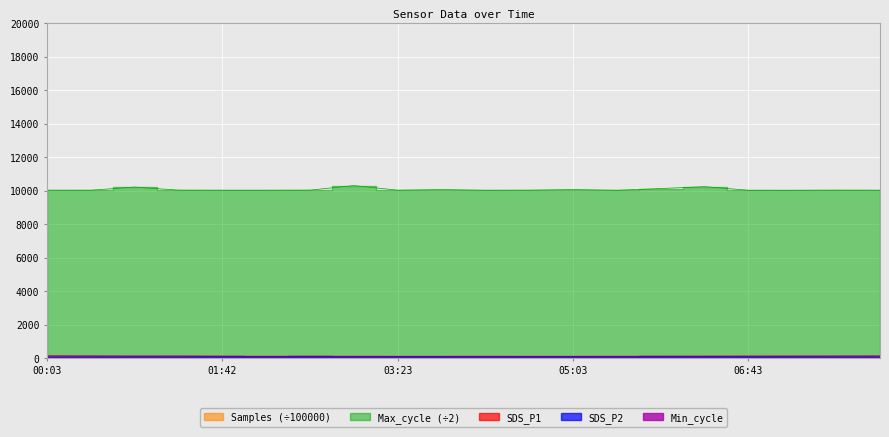

Reading left to right, list all the values displayed in this chart.

SDS_P1: 131.4	127.3	123.4	124.8	115.8	108.0	112.7	110.5	106.8	107.5	109.0	106.8	107.5	109.0	112.8	115.9	120.0	122.5	124.8	127.3
SDS_P2: 119.0	115.7	111.8	112.8	104.0	97.2	101.1	94.3	94.6	92.7	94.6	95.5	92.7	94.6	100.8	104.2	108.4	110.6	112.8	115.7
Max_cycle: 10024.5	10023.0	10212.5	10028.0	10022.5	10022.5	10028.5	10300.5	10025.0	10062.0	10021.0	10026.5	10062.0	10021.0	10122.5	10238.0	10021.0	10019.0	10028.0	10023.0
Samples: 101.9	102.0	102.0	102.0	101.9	101.8	102.1	101.9	101.9	101.8	102.0	102.1	101.8	102.0	101.9	101.9	101.9	101.9	102.0	101.9